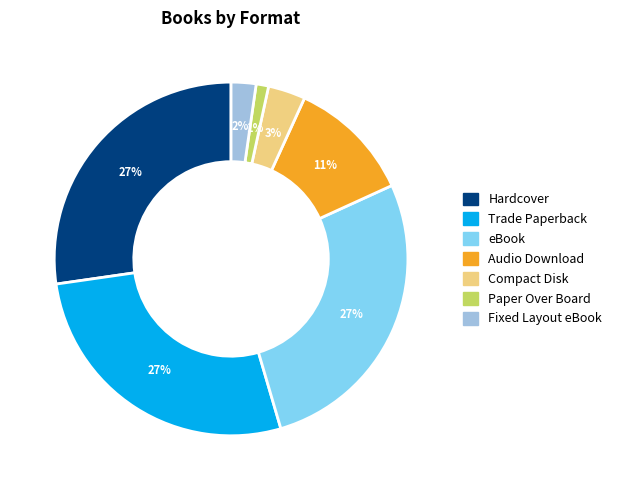

Count the number of slices in the pie.

7